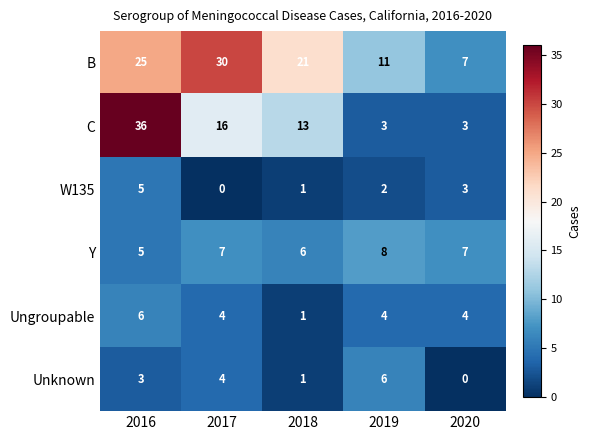

Reading right to left, what are all the values shown in this chart?

B: 7	11	21	30	25
C: 3	3	13	16	36
W135: 3	2	1	0	5
Y: 7	8	6	7	5
Ungroupable: 4	4	1	4	6
Unknown: 0	6	1	4	3